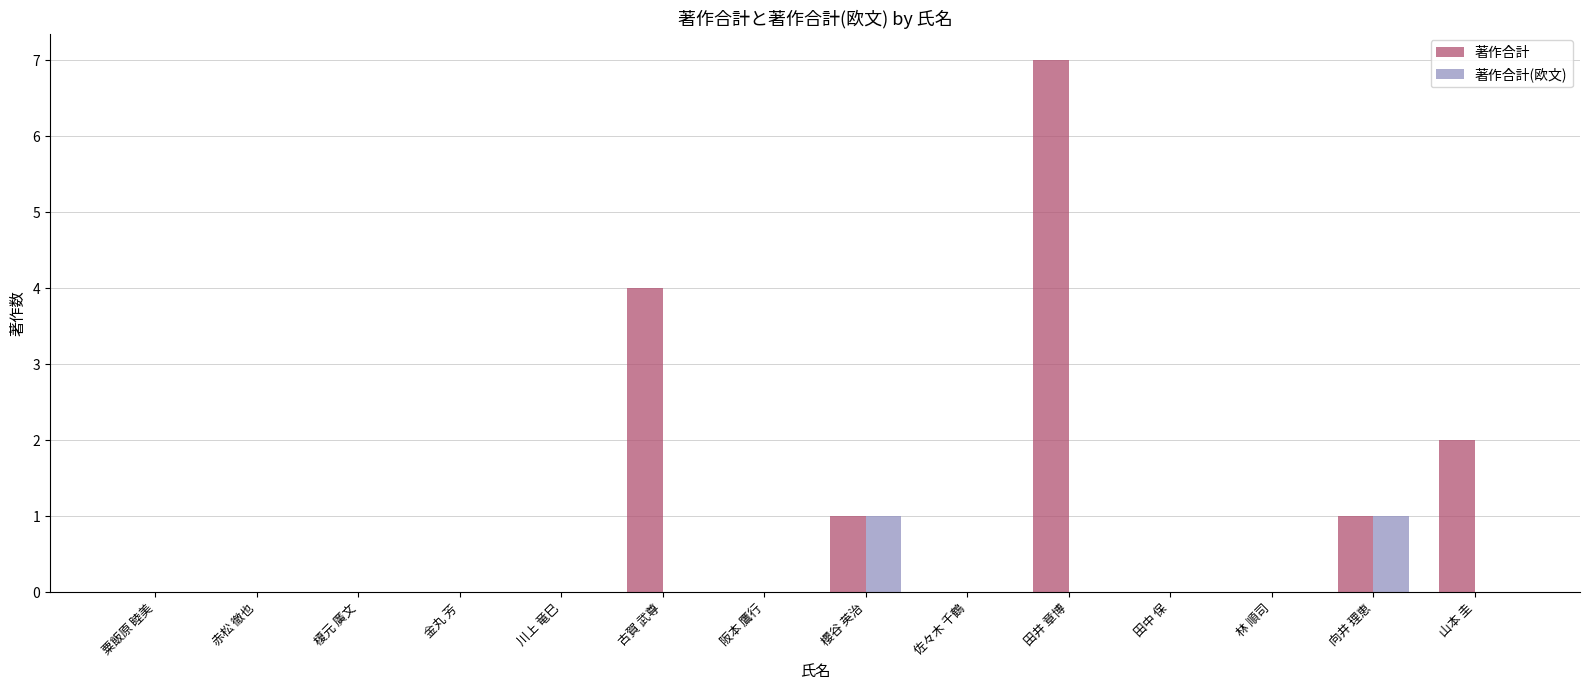

What is the greatest value displayed?

7